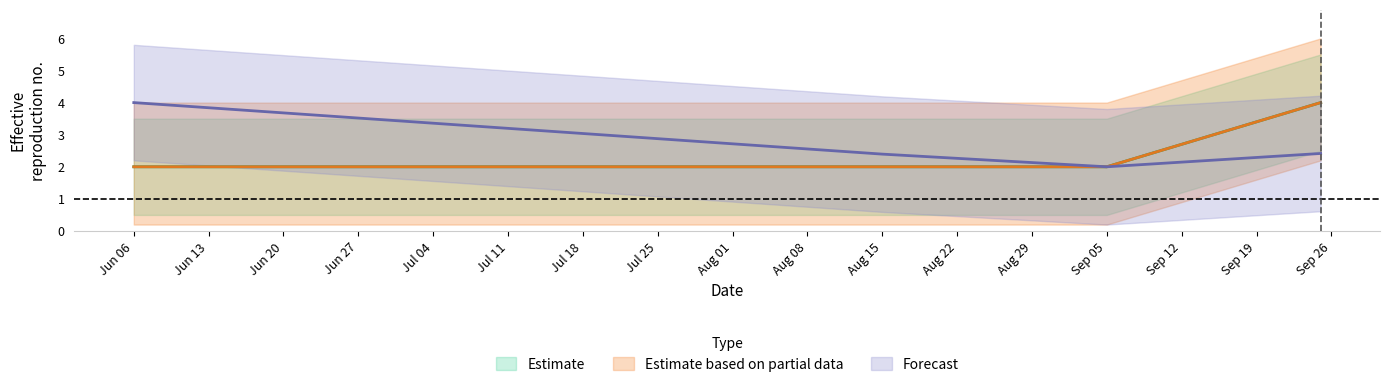

What is the sum of all CTL values?

10.8